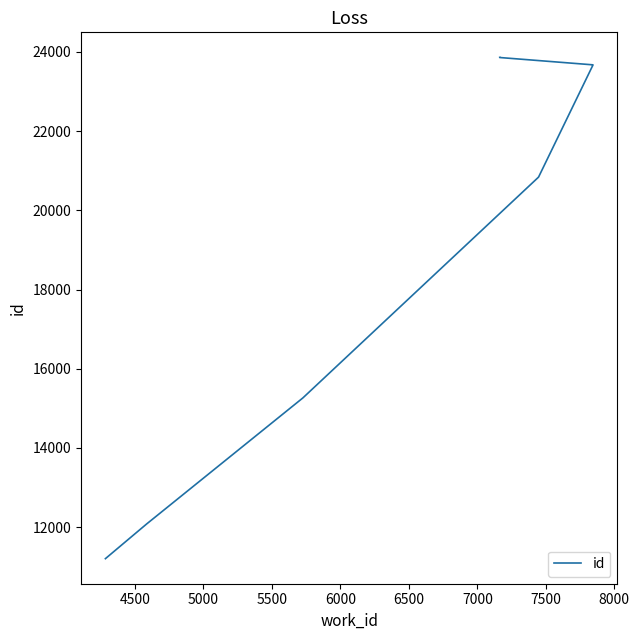

What is the value of the 5th point from the left?

20841